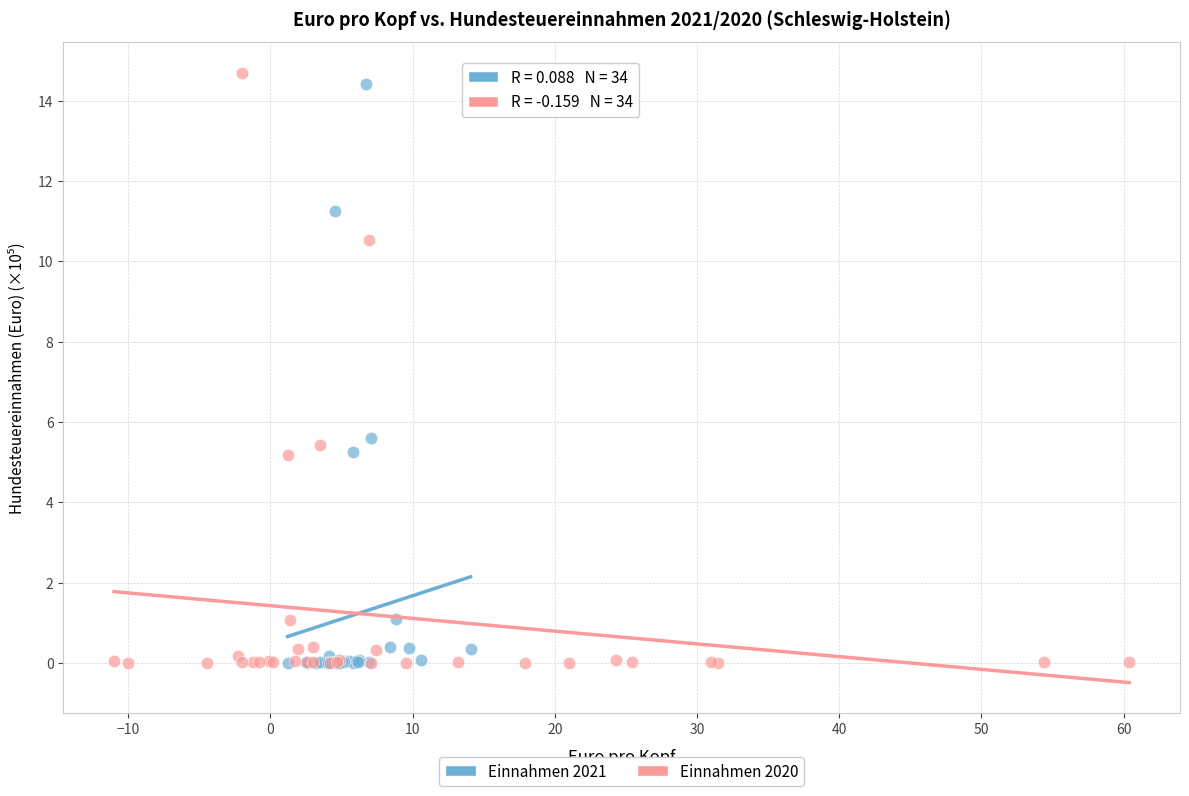

Which series has the widest spread of Y values?

Einnahmen 2020